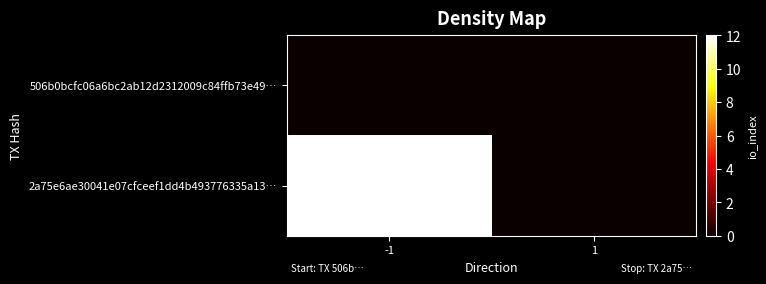

Between -1 and 1, which is larger?

-1